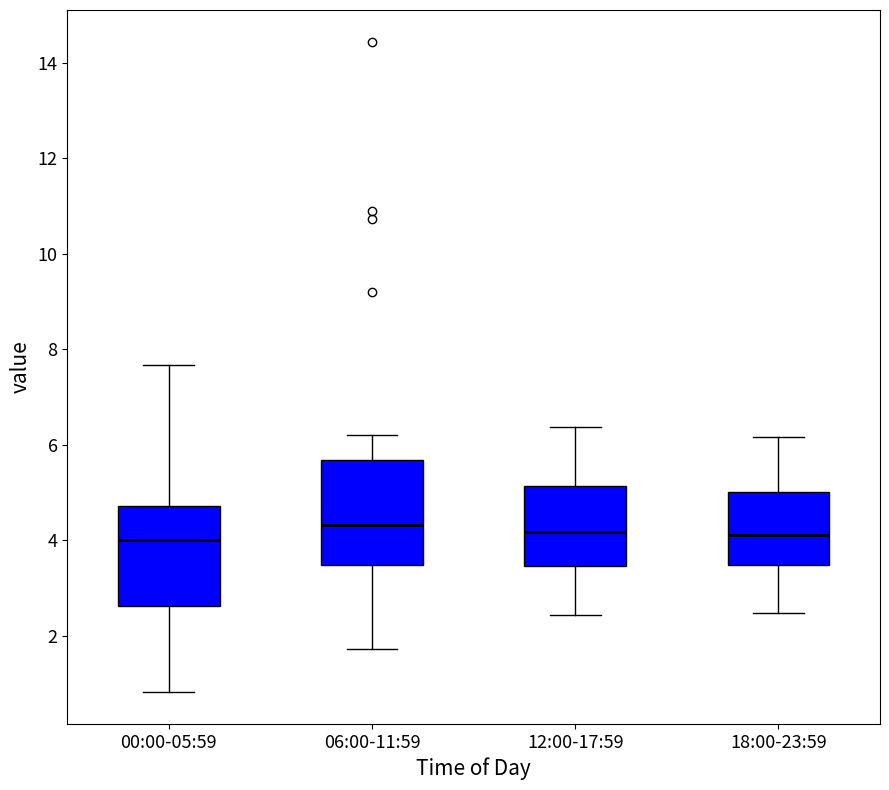

Reading left to right, read every box against the y-axis: the position of its median line, the range the box covers, and the ends of its whiskers. The values are not printed on the chart, so give them approximately, as read against the axis.

00:00-05:59: median 4.0, box 2.6 to 4.8, whiskers 0.8 to 7.6
06:00-11:59: median 4.4, box 3.4 to 5.6, whiskers 1.8 to 6.2
12:00-17:59: median 4.2, box 3.4 to 5.2, whiskers 2.4 to 6.4
18:00-23:59: median 4.2, box 3.4 to 5.0, whiskers 2.4 to 6.2